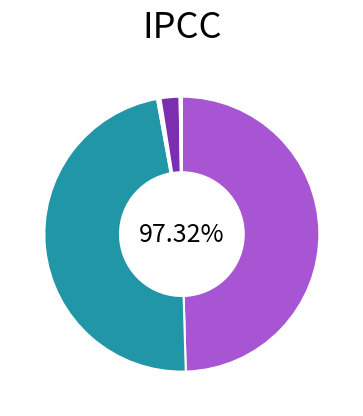

What is the ratio of the value at Pearl Harbor to the value at From Slave to Soldier?

1.0